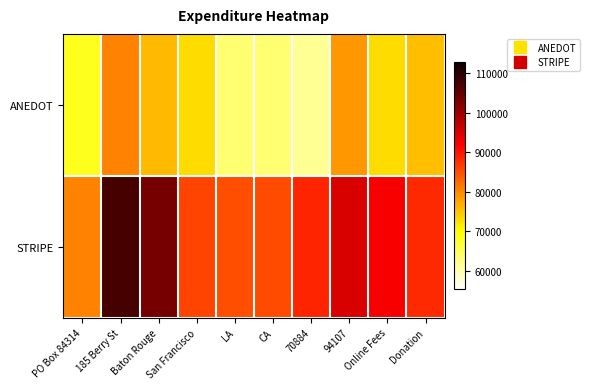

Which series has the largest range (max minus min)?

STRIPE